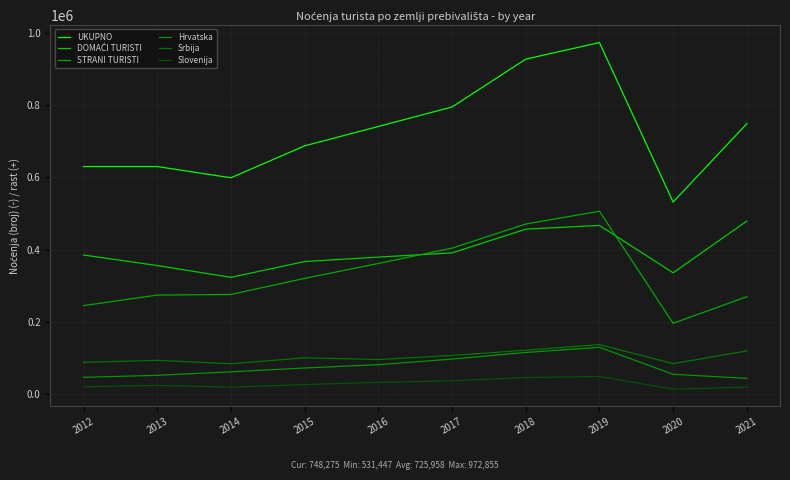

True or false: Srbija and Hrvatska cross at least once.

False